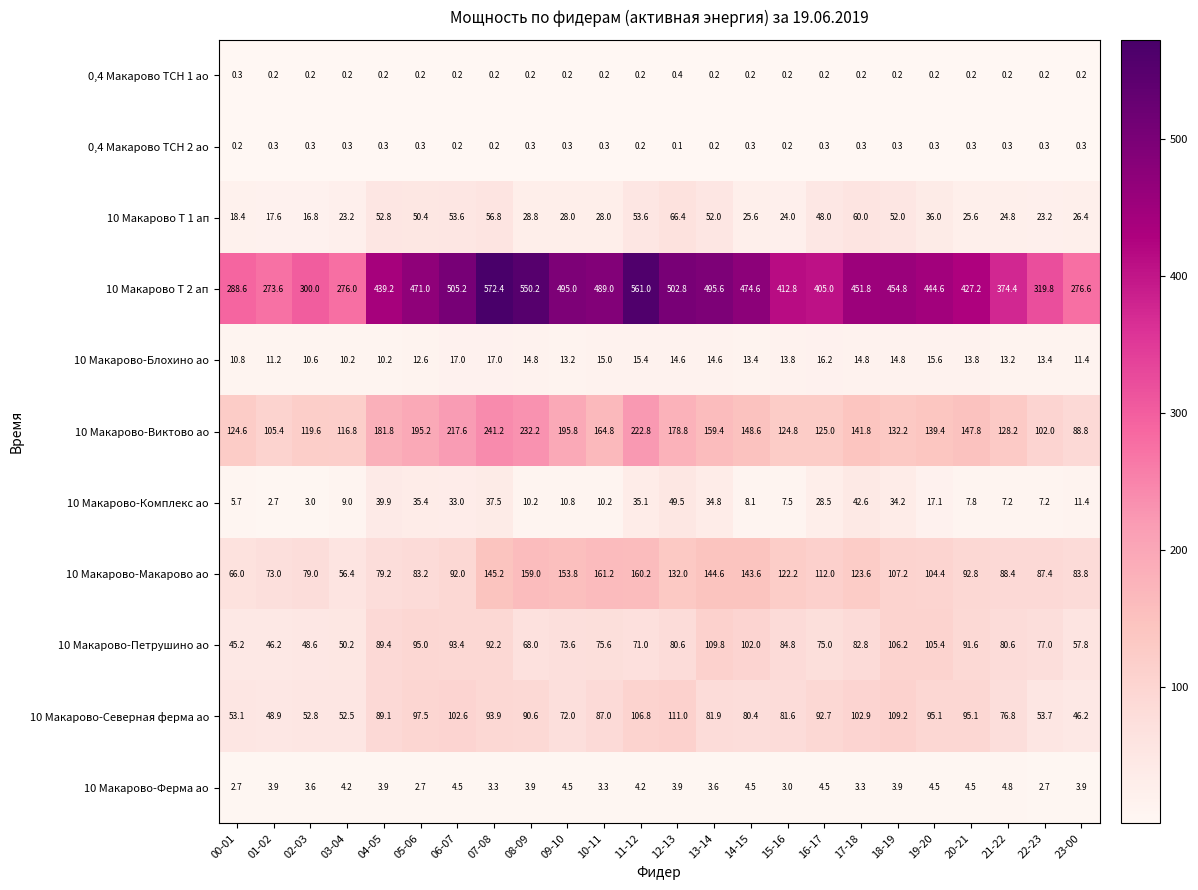

What is the minimum value shown in the chart?

0.1